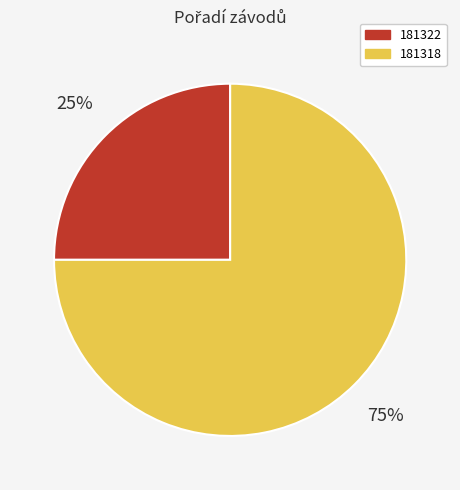

Which category has the biggest portion of the pie?

181318